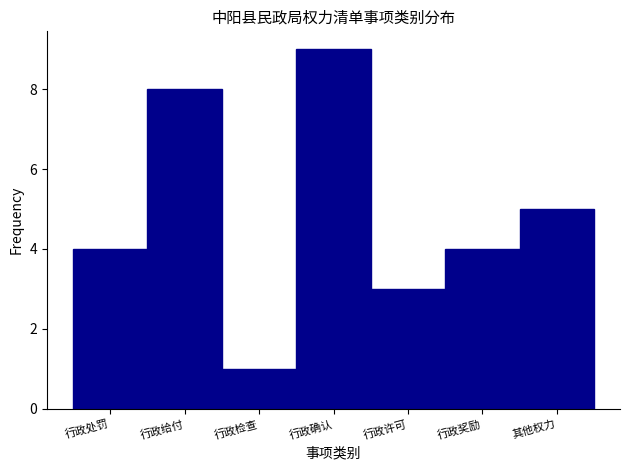

Reading left to right, list all the values displayed in this chart.

4	8	1	9	3	4	5